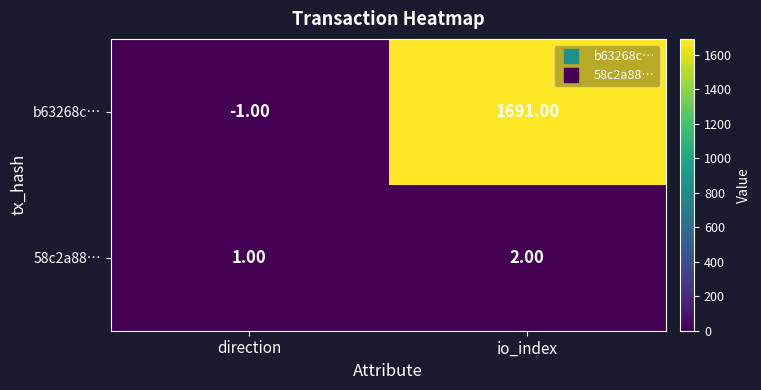

Which series has the largest total across all categories?

b63268c…